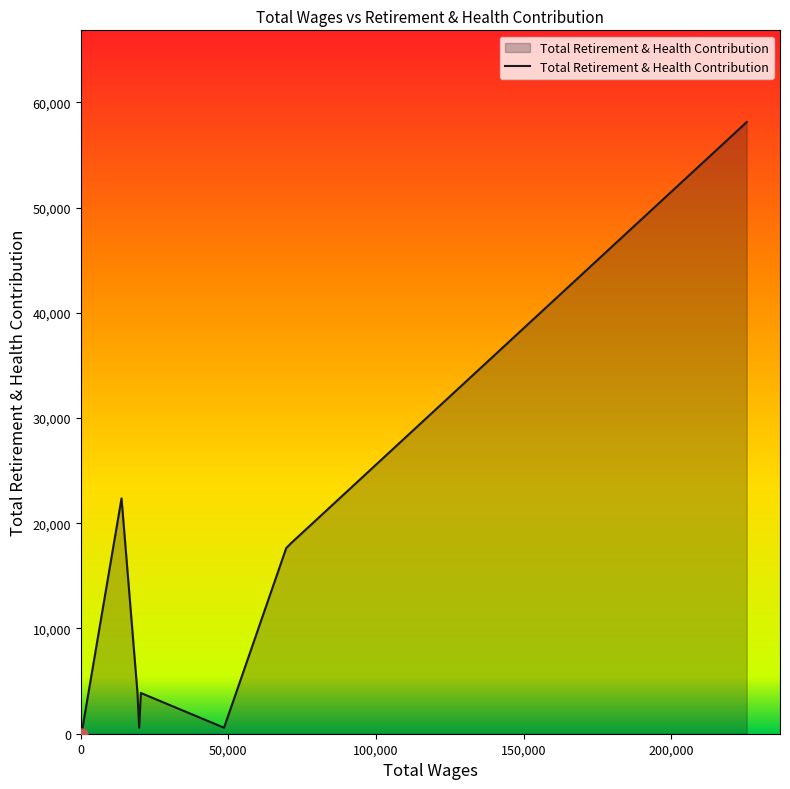

What is the difference between the maximum and minimum values?

58127